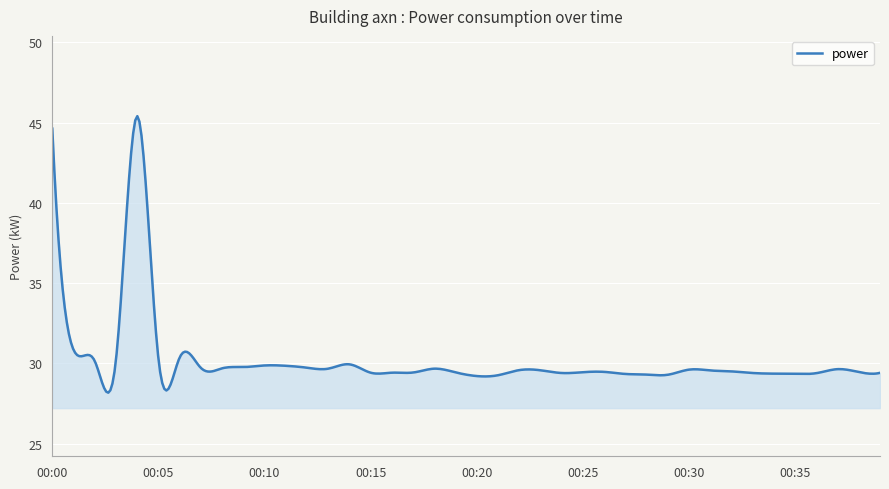

What is the smallest value displayed?

28.2